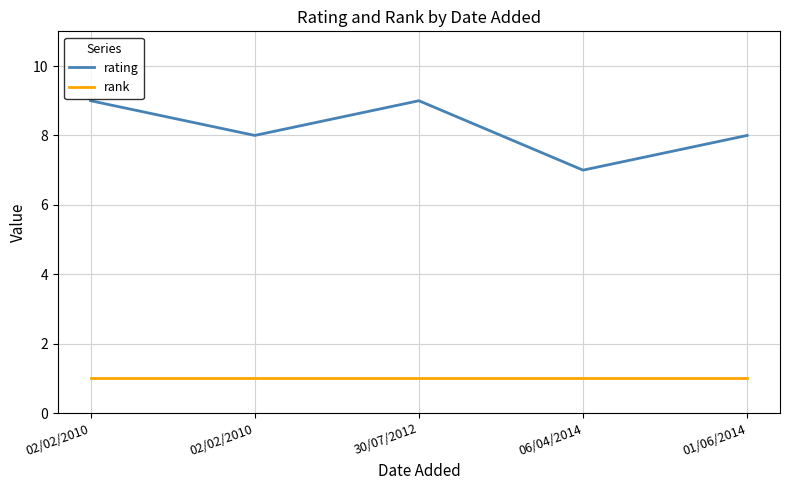

What are all the series names shown in the legend?

rating, rank